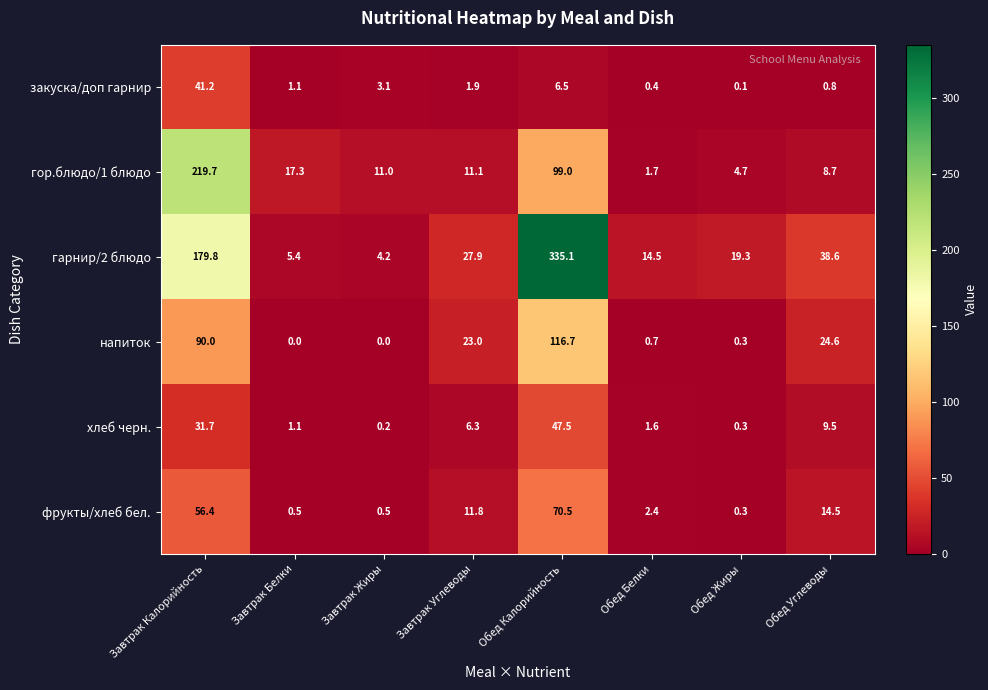

What is the difference between the гарнир/2 блюдо values at Обед Углеводы and Обед Калорийность?

296.5